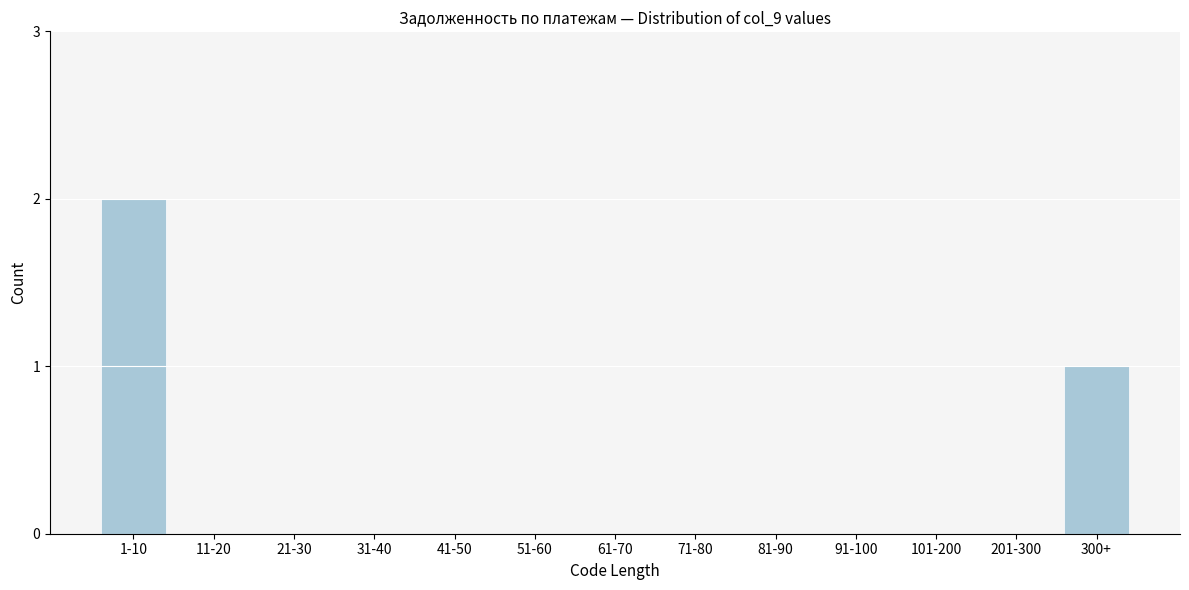

Reading left to right, extract all data points from this chart.

1-10=2	11-20=0	21-30=0	31-40=0	41-50=0	51-60=0	61-70=0	71-80=0	81-90=0	91-100=0	101-200=0	201-300=0	300+=1